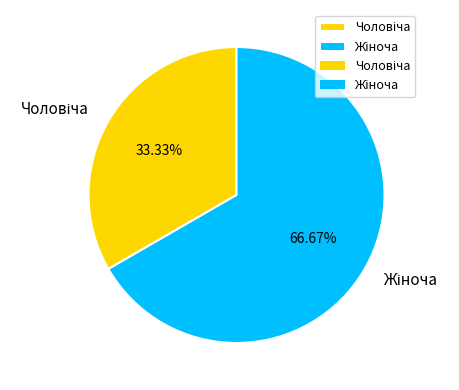

Is there any slice that represents more than half of the pie?

Yes